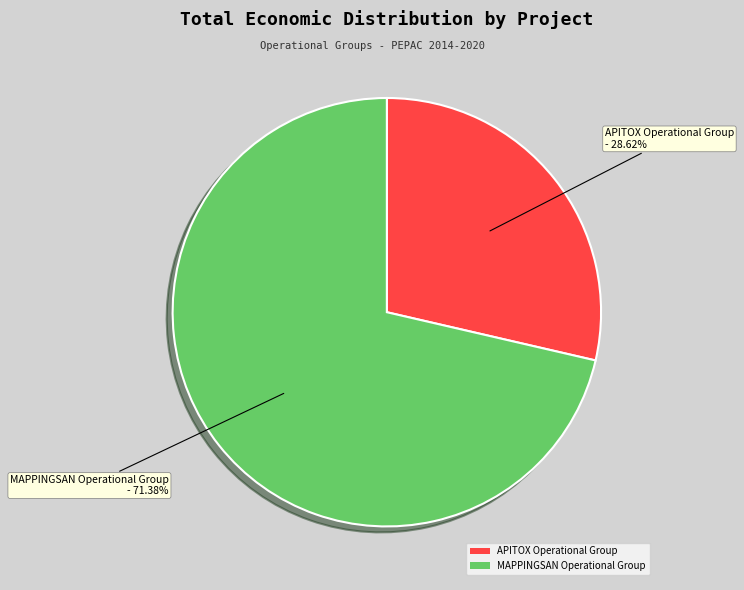

To the nearest percent, what portion does MAPPINGSAN Operational Group represent?

71%